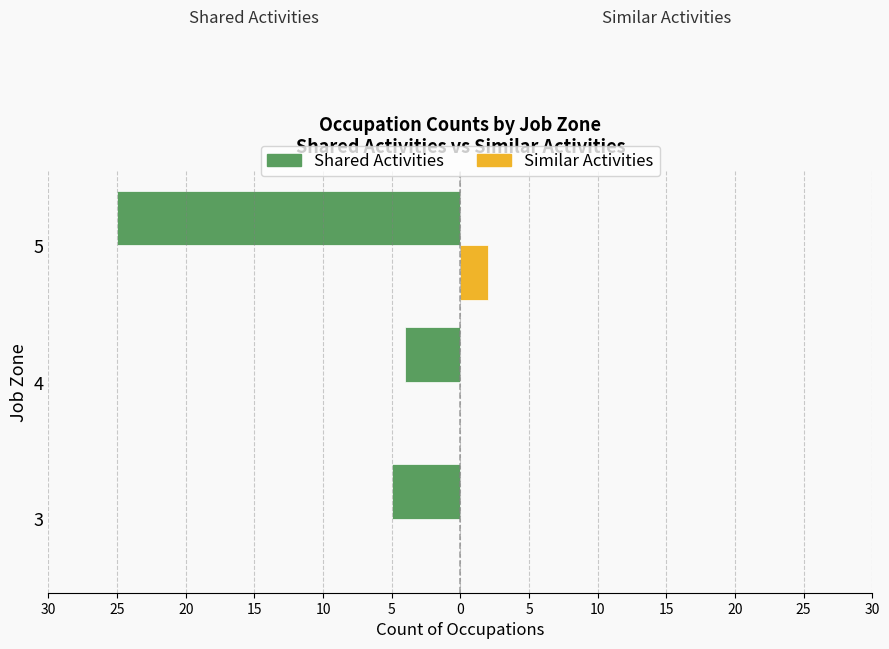

What are all the series names shown in the legend?

Shared Activities, Similar Activities